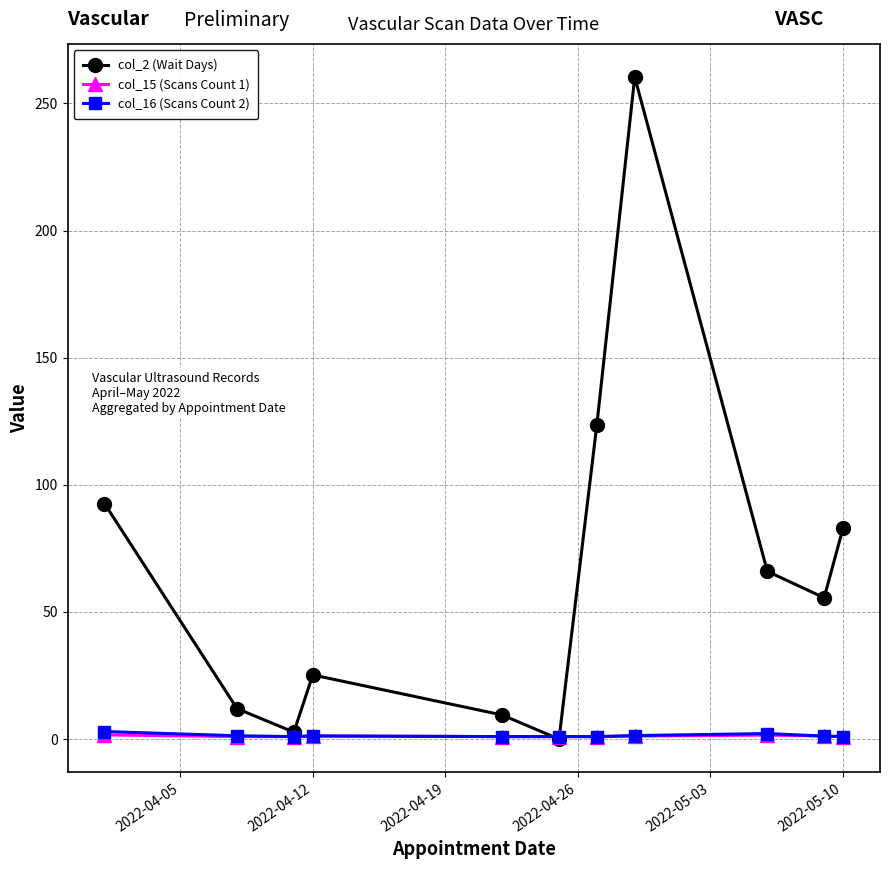

Which series has the largest range (max minus min)?

col_2 (Wait Days)